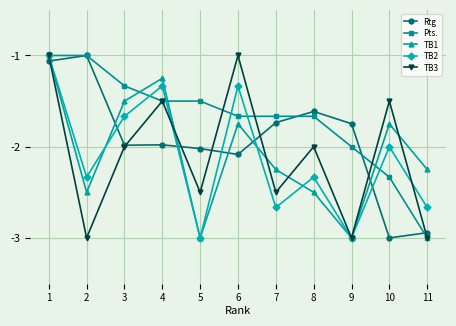

At which category does TB2 reach its first local peak?

4